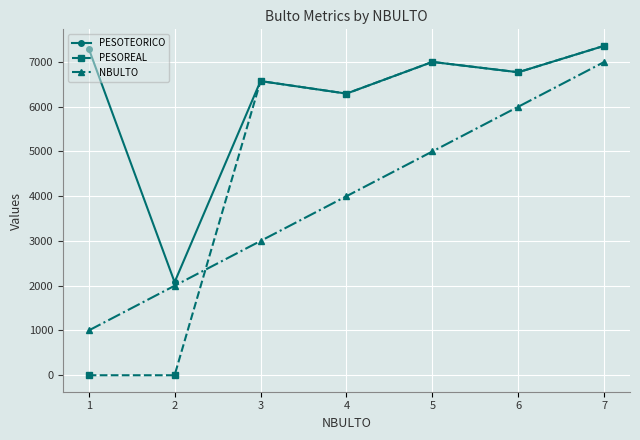

Rank the series at 2 from lowest to highest value.

PESOREAL, NBULTO, PESOTEORICO